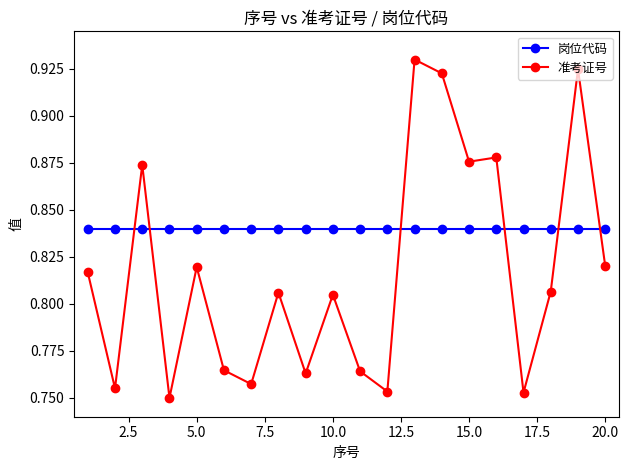

How many times do 岗位代码 and 准考证号 cross each other?

6